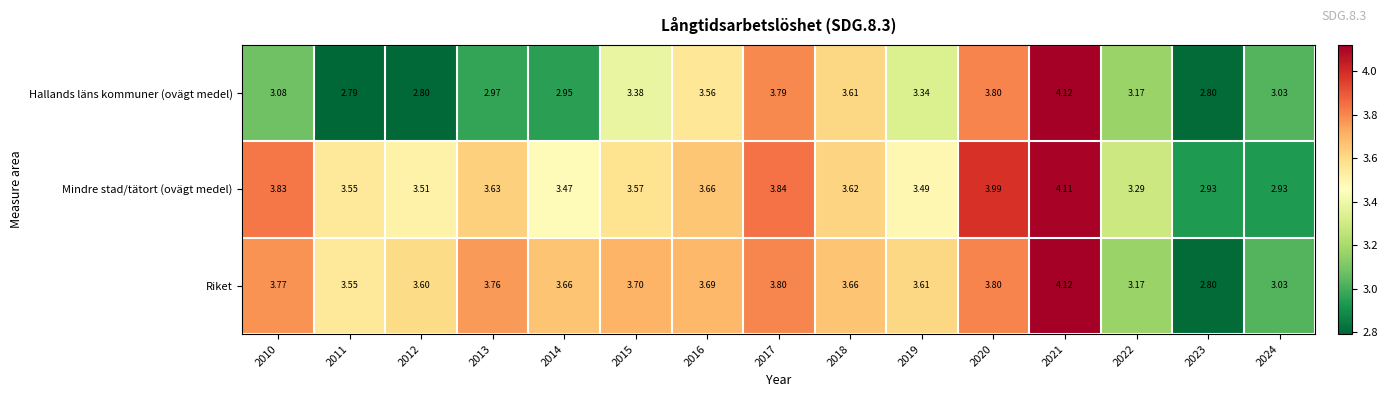

Which series has the largest total across all categories?

Riket